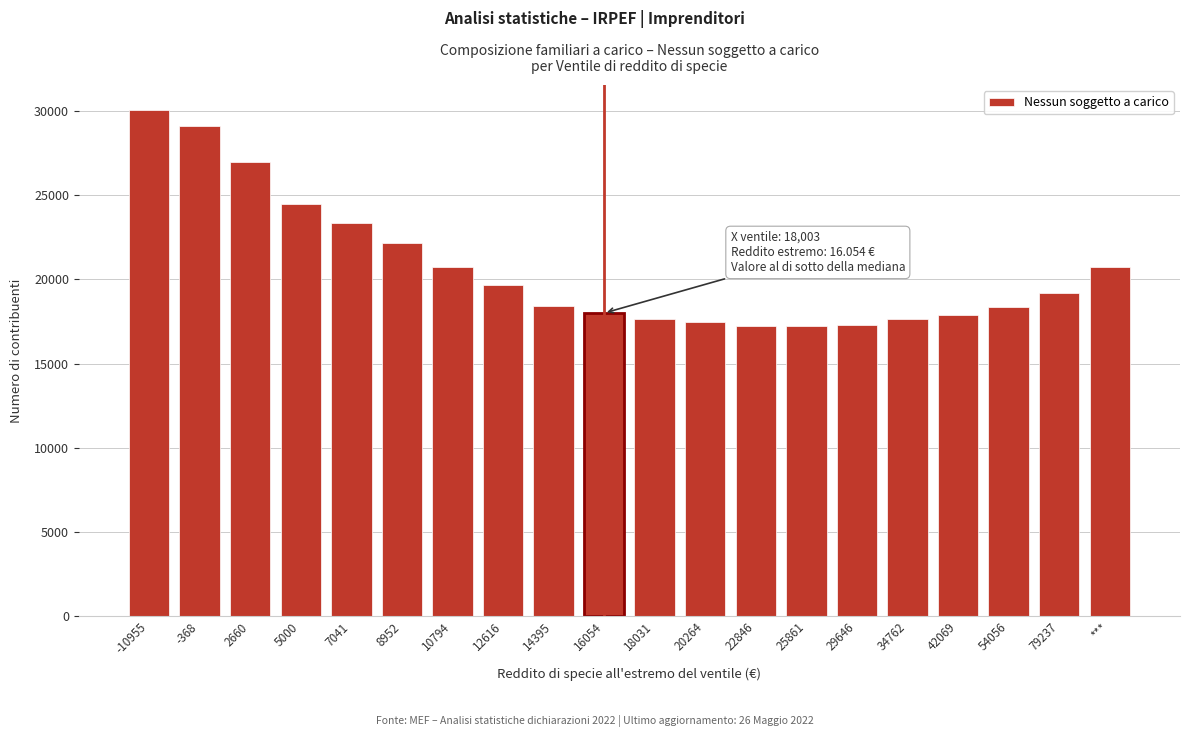

What is the label of the 5th bar from the left?

7041